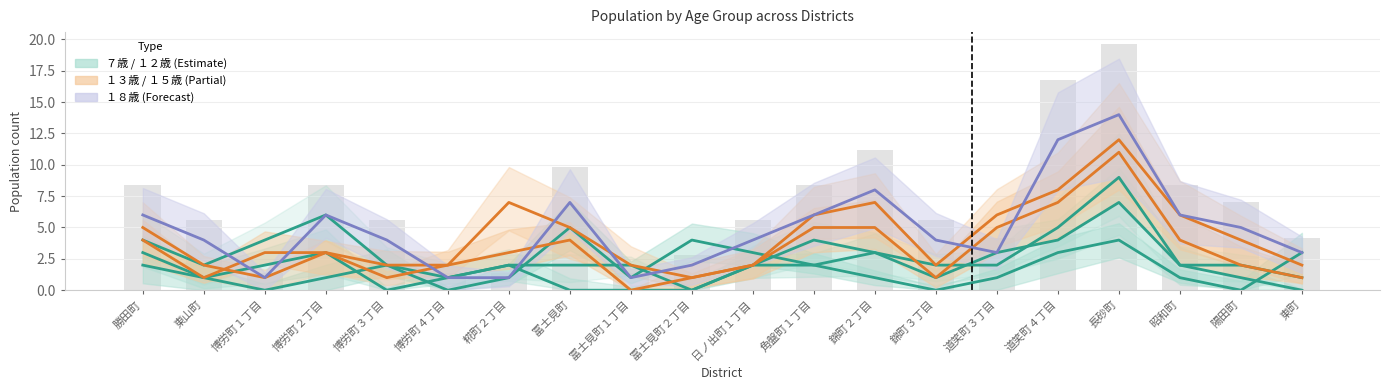

Are the bars grouped side by side (vs. stacked)?

Yes